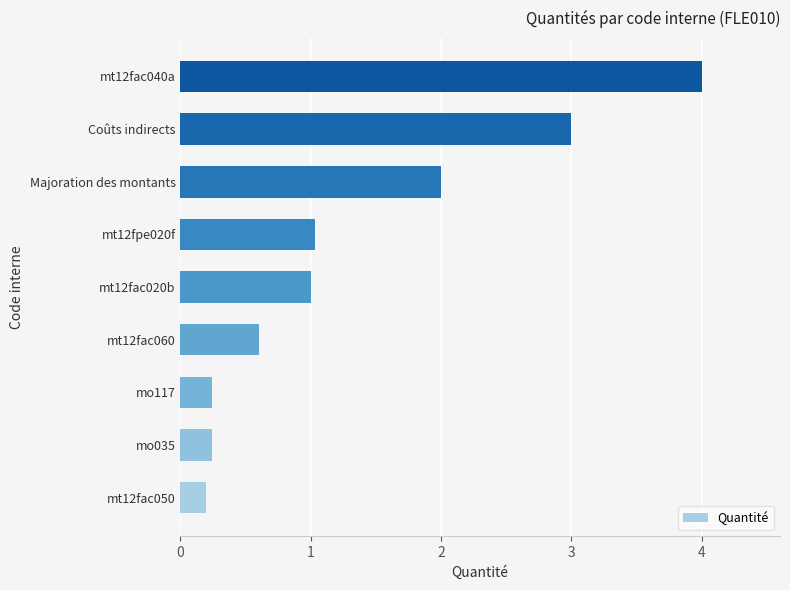

Reading top to bottom, transcribe all the data shown in this chart.

4.0	3.0	2.0	1.0	1.0	0.6	0.2	0.2	0.2